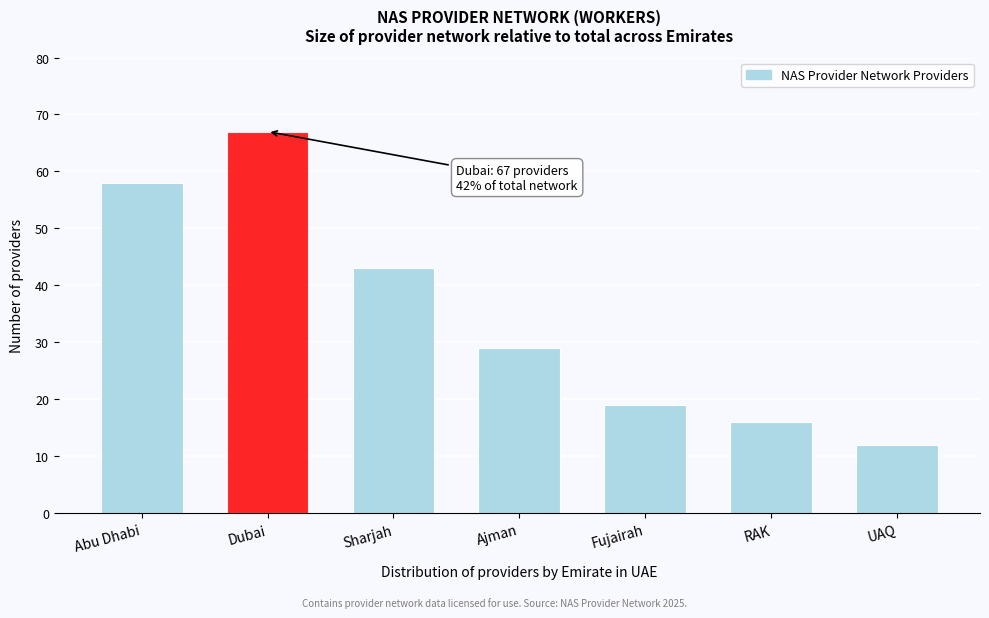

Reading left to right, list all the values displayed in this chart.

Abu Dhabi=58	Dubai=67	Sharjah=43	Ajman=29	Fujairah=19	RAK=16	UAQ=12